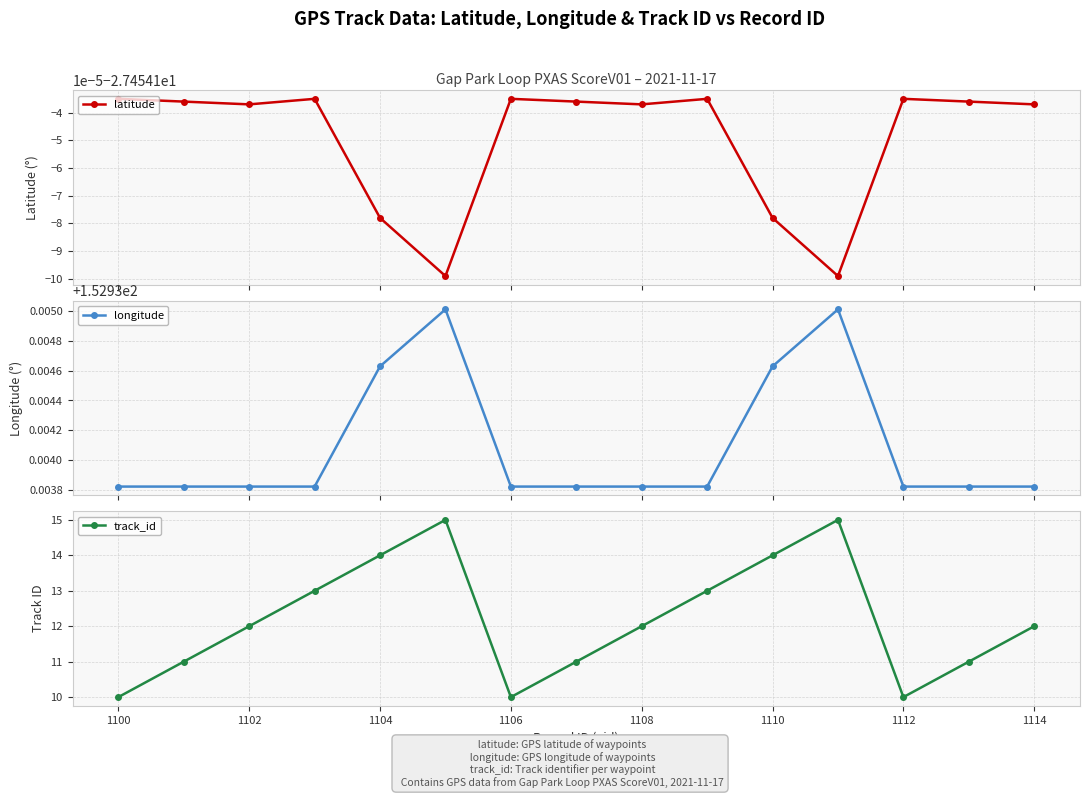

Reading right to left, extract all data points from this chart.

latitude: -27.5	-27.5	-27.5	-27.5	-27.5	-27.5	-27.5	-27.5	-27.5	-27.5	-27.5	-27.5	-27.5	-27.5	-27.5
longitude: 152.9	152.9	152.9	152.9	152.9	152.9	152.9	152.9	152.9	152.9	152.9	152.9	152.9	152.9	152.9
track_id: 12.0	11.0	10.0	15.0	14.0	13.0	12.0	11.0	10.0	15.0	14.0	13.0	12.0	11.0	10.0